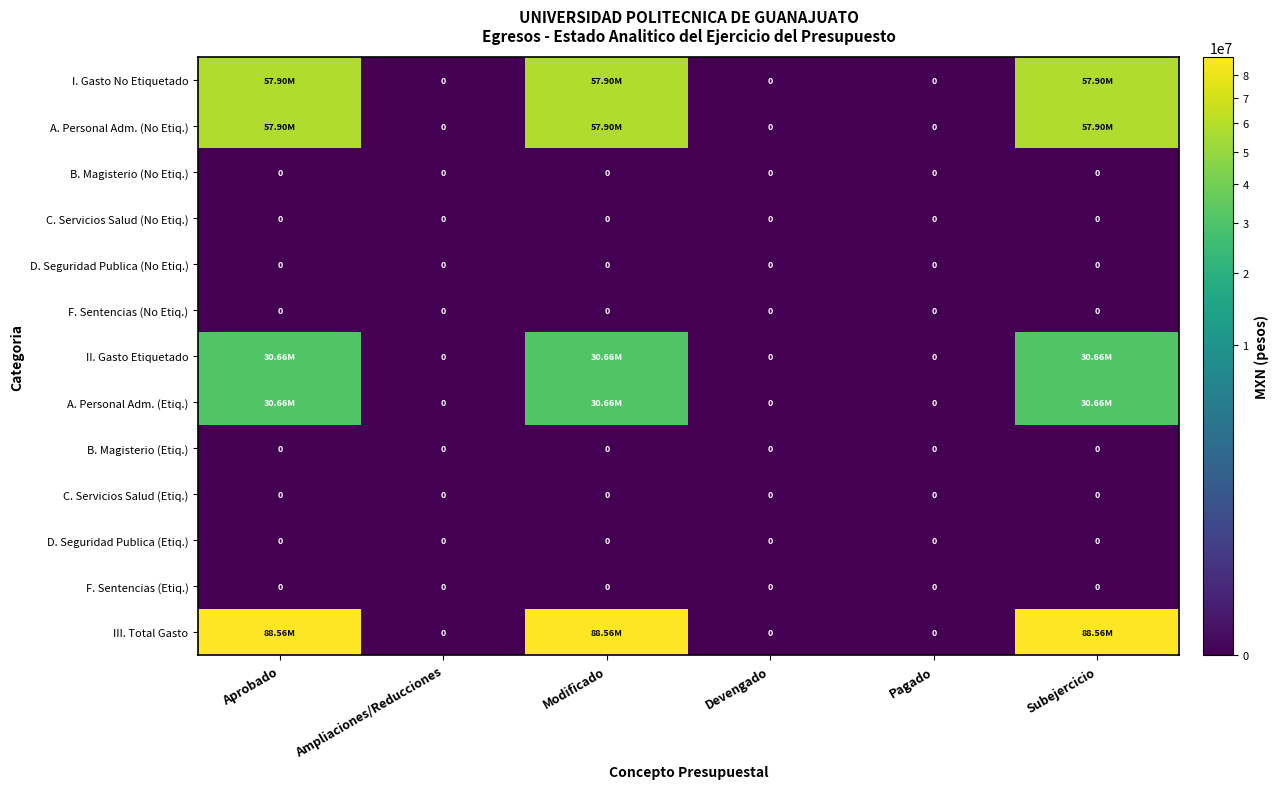

The value of A. Personal Adm. (Etiq.) at Ampliaciones/Reducciones is 20630972.6. True or false?

False